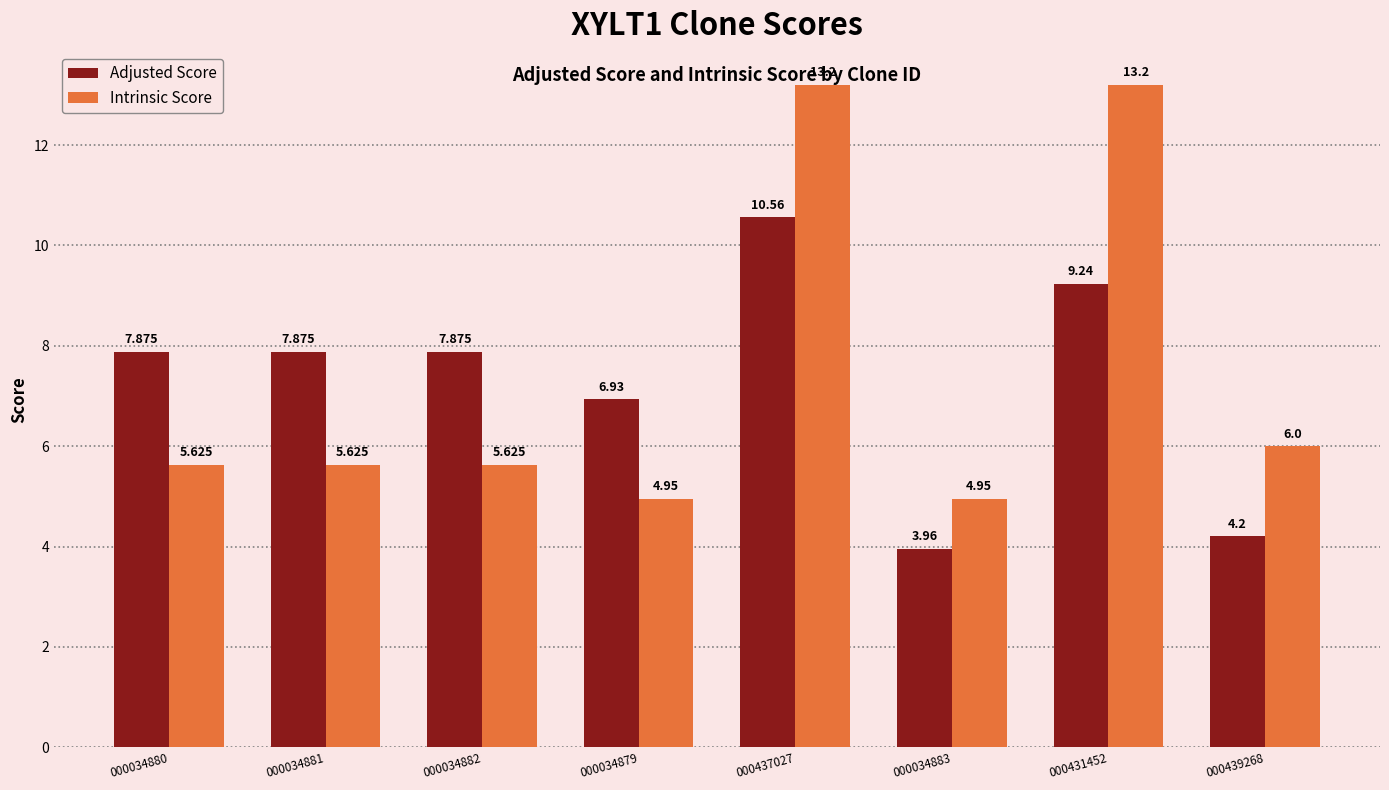

Between 000034880 and 000034879, which series saw the biggest shift?

Adjusted Score